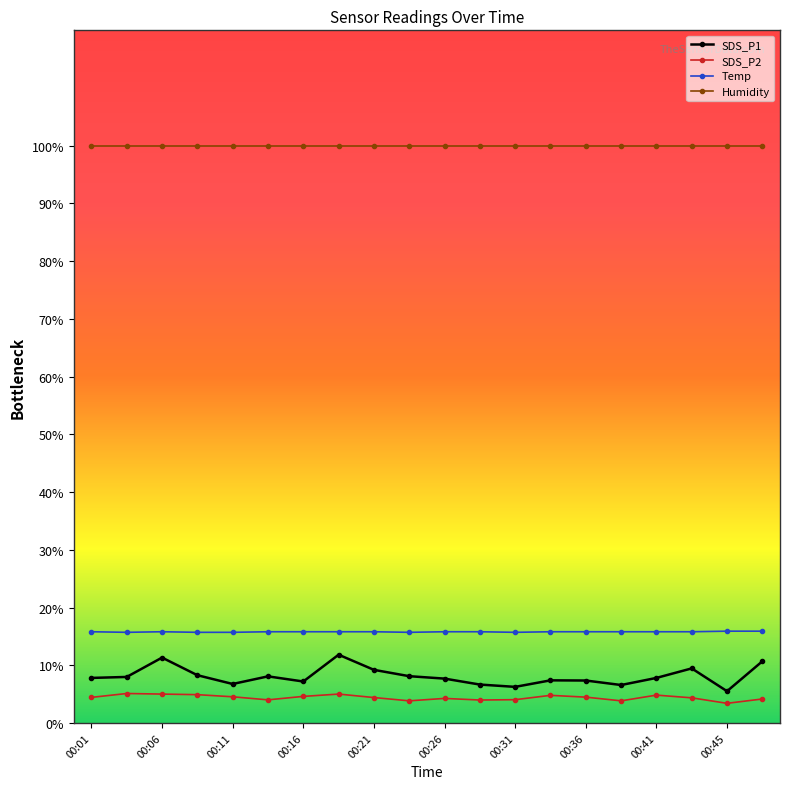

At how many categories does at least one series exceed 93?

20